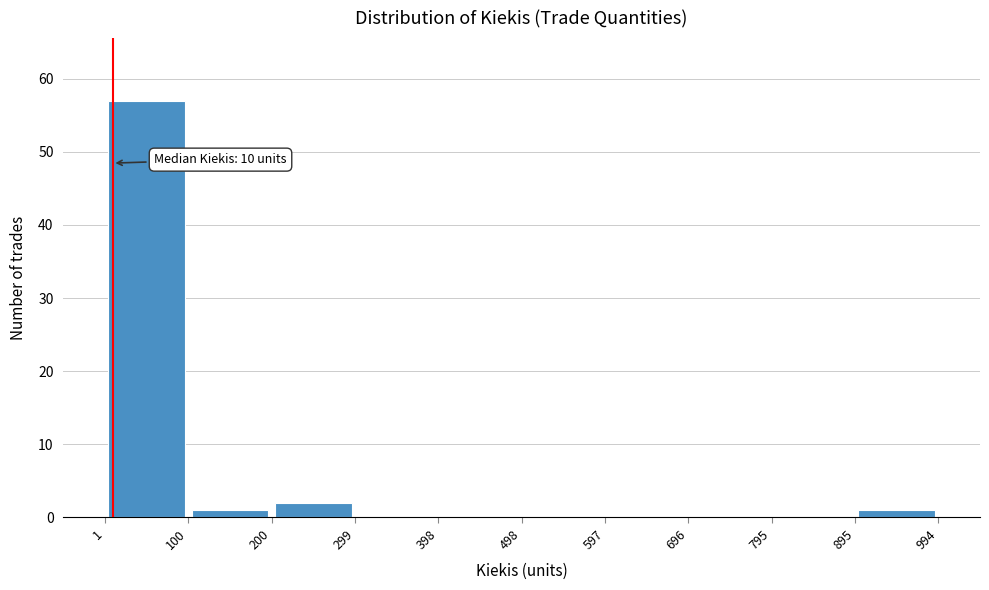

Over which range of the x-axis is the bar tallest?

1 to 100